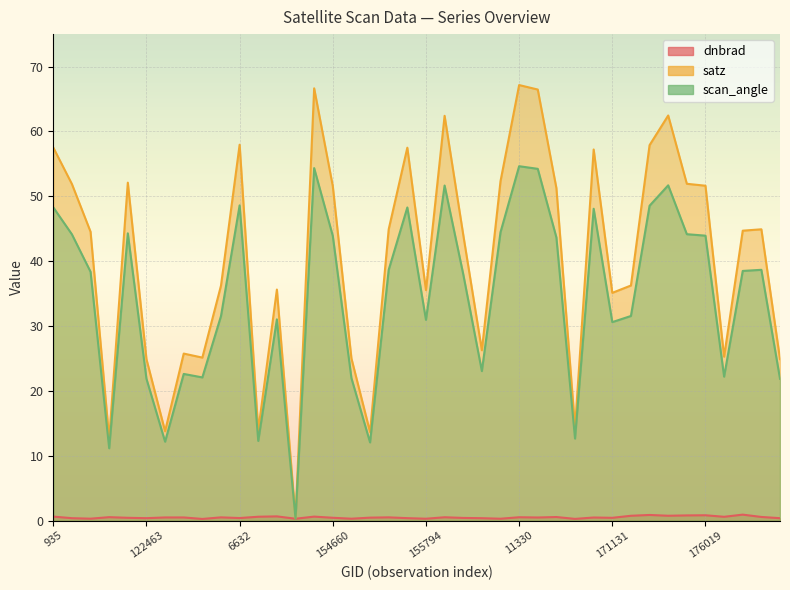

In scan_angle, how many points are lower than both neighbors (excluding endpoints)?

11